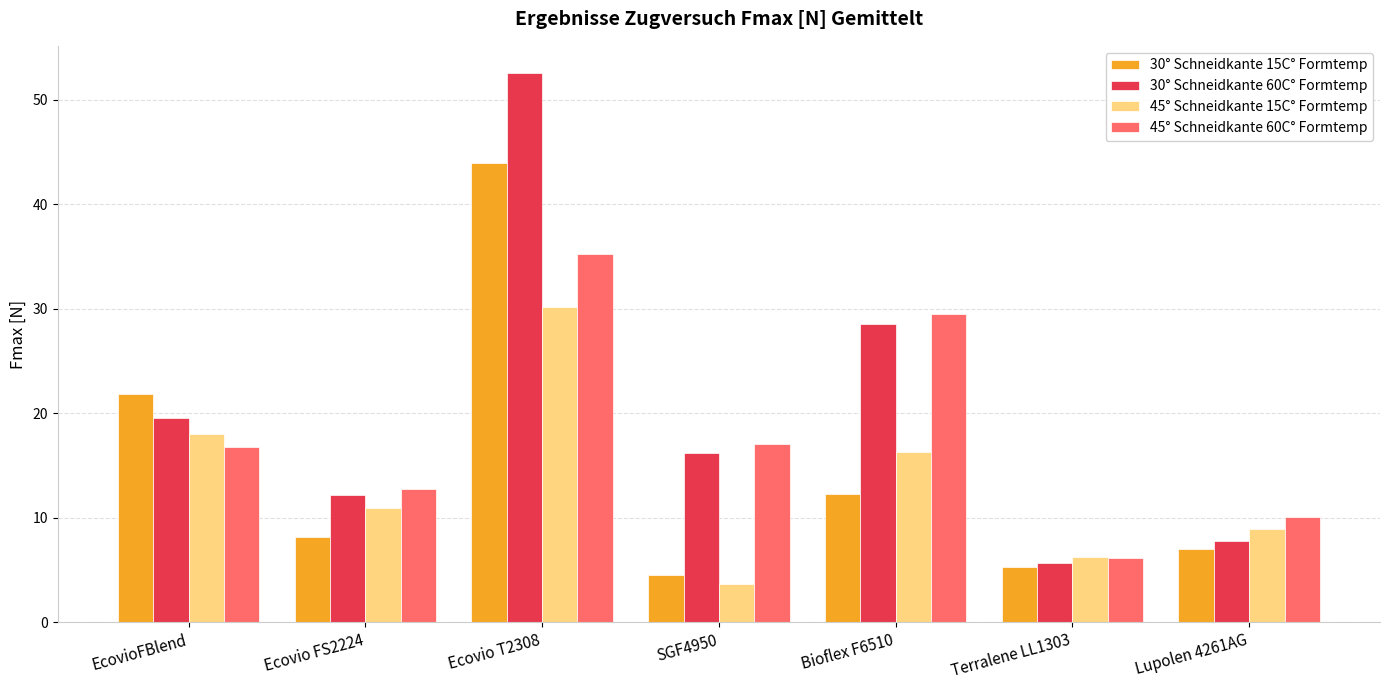

What is the label of the 6th bar from the right?

Ecovio FS2224